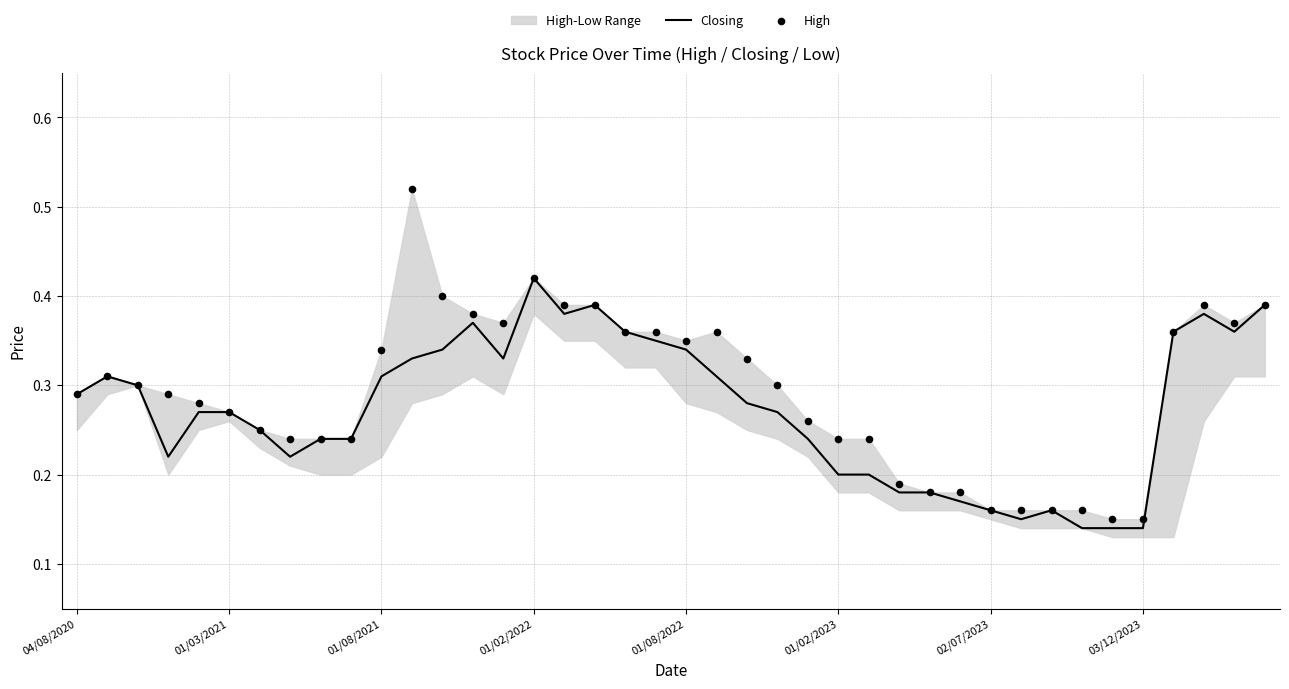

What is the total value across all series at 36?

0.7